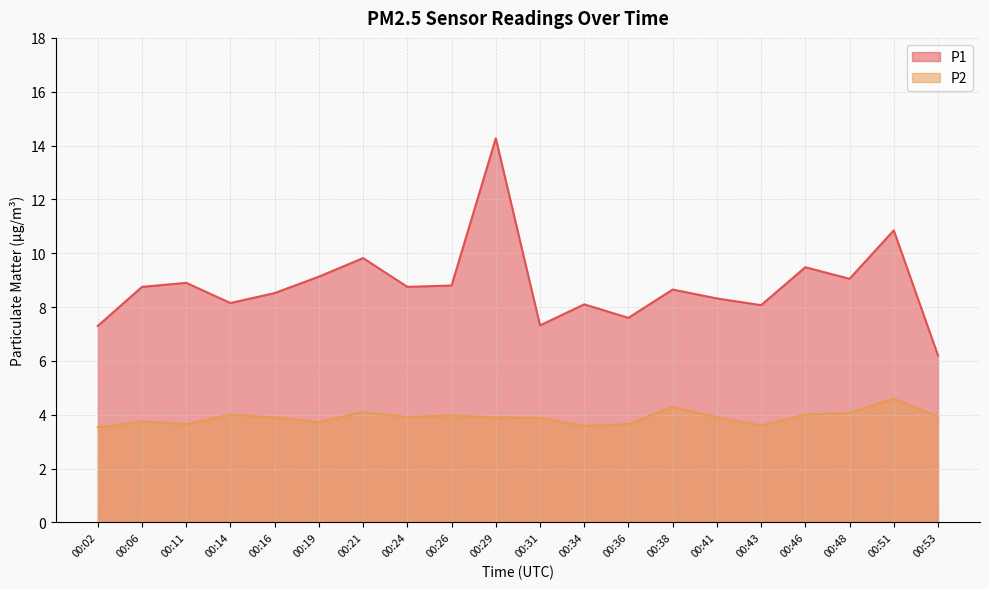

Is the value of P1 at 00:38 greater than the value of P2 at 00:34?

Yes